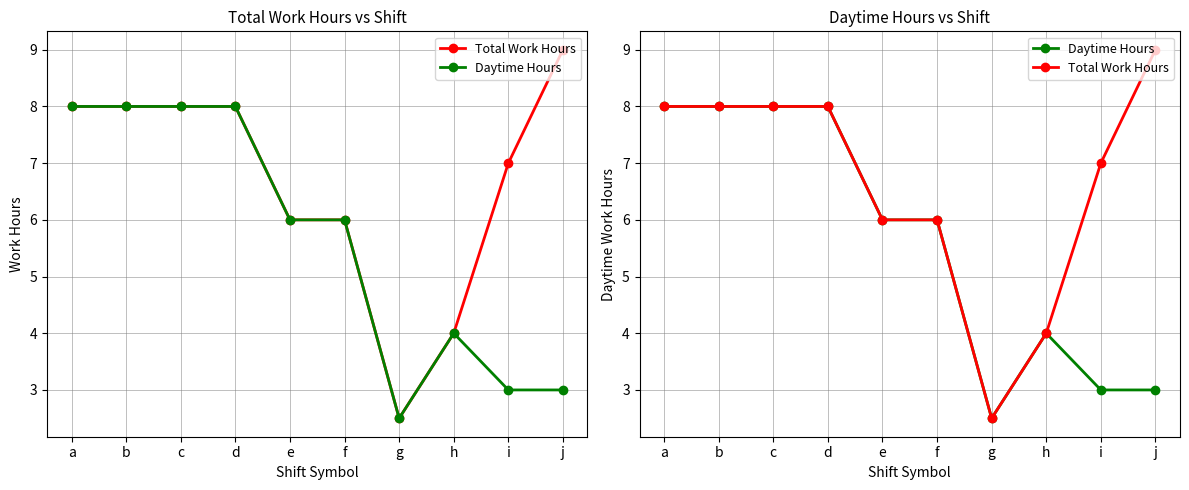

The Total Work Hours series shows 2.7 at f. True or false?

False